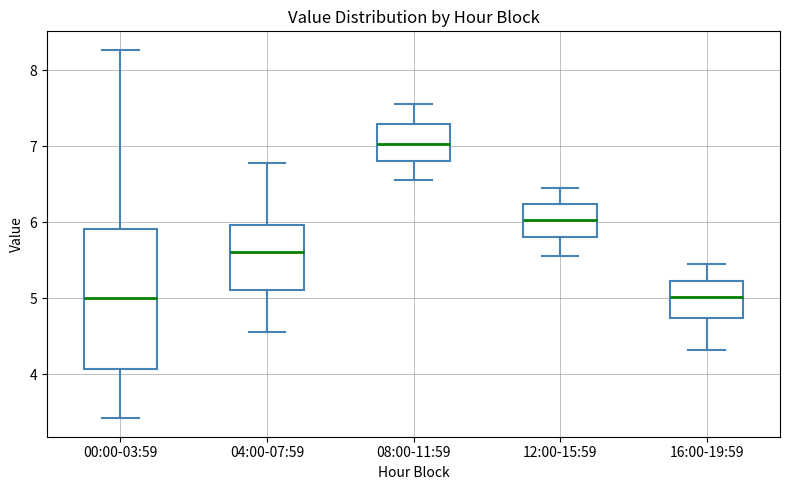

Which box's median line is the highest?

08:00-11:59